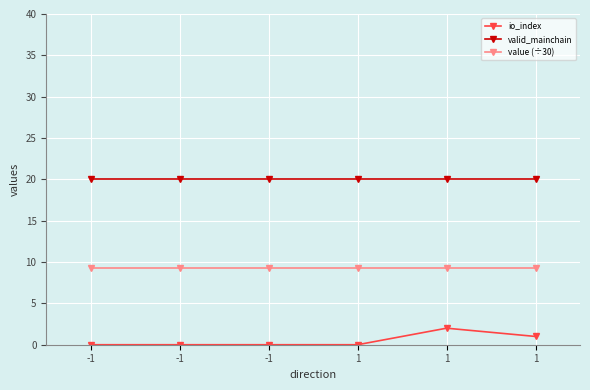

How many distinct data groups are displayed?

3